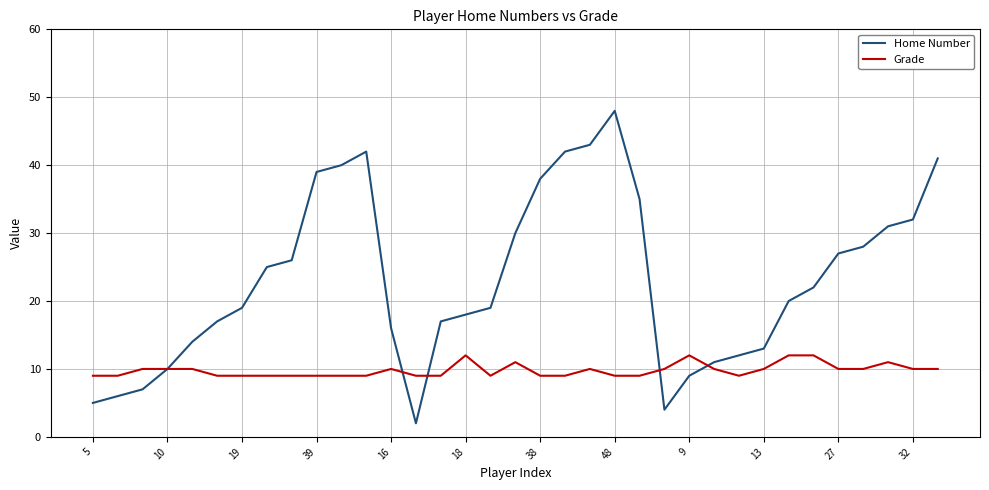

What is the maximum value shown in the chart?

48